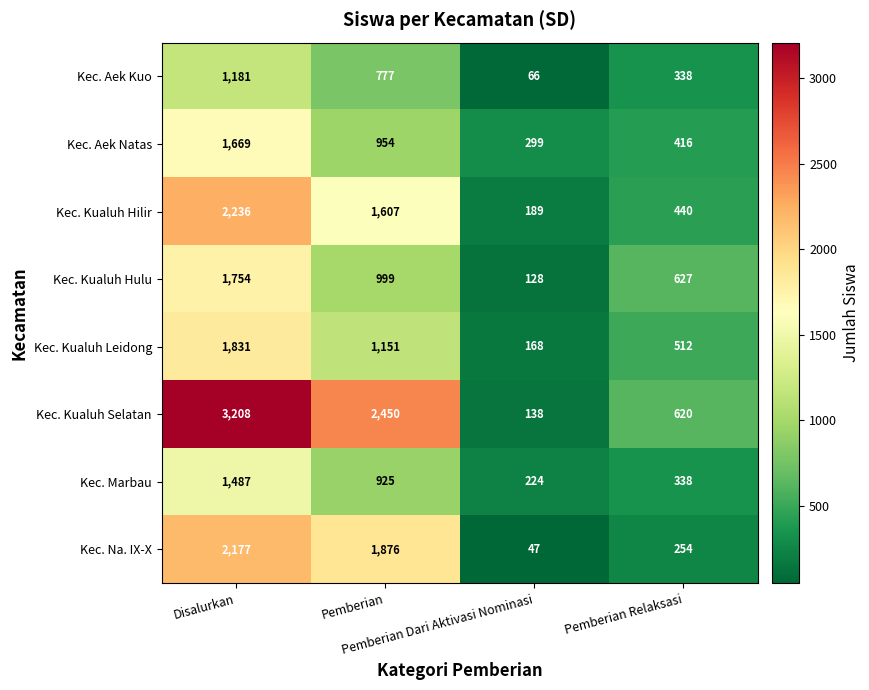

What is the total value across all series at Disalurkan?

15543